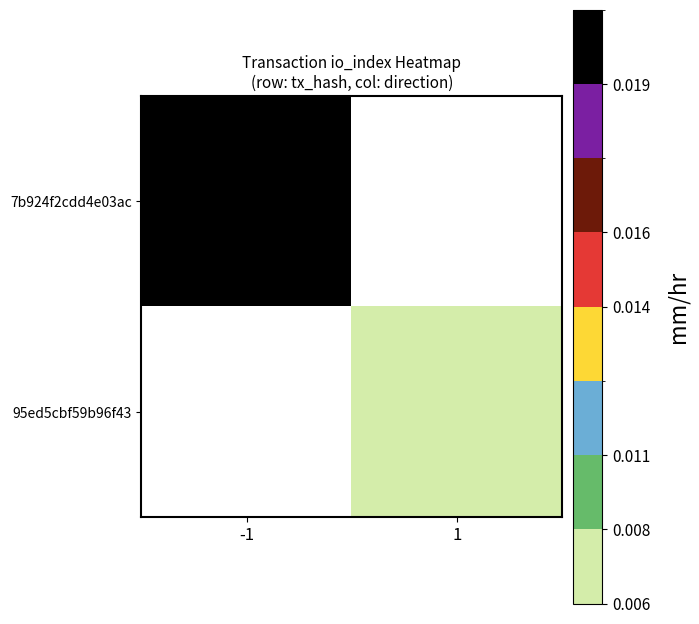

Rank the series by their average value, from highest to lowest.

7b924f2cdd4e03ac, 95ed5cbf59b96f43